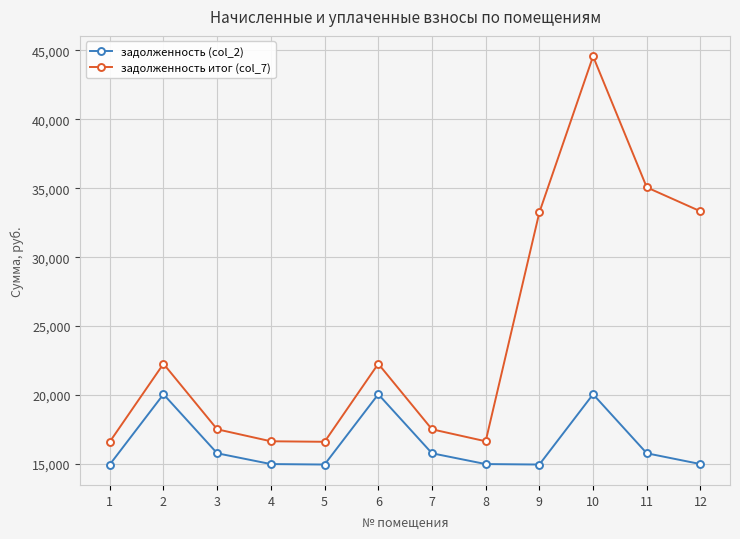

How many lines are shown in the chart?

2